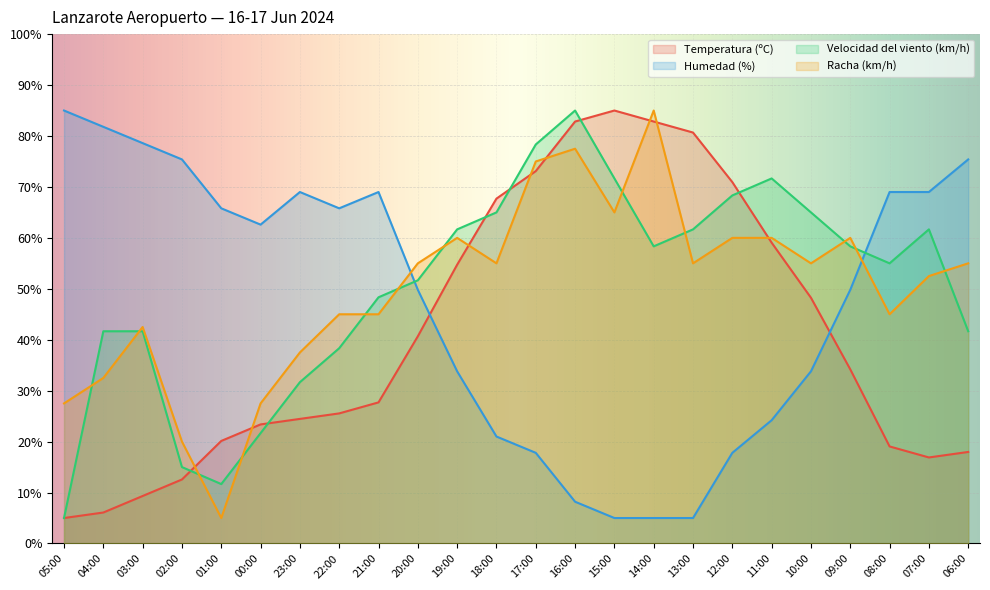

Which category has the highest value in the Velocidad del viento (km/h) series?

16:00